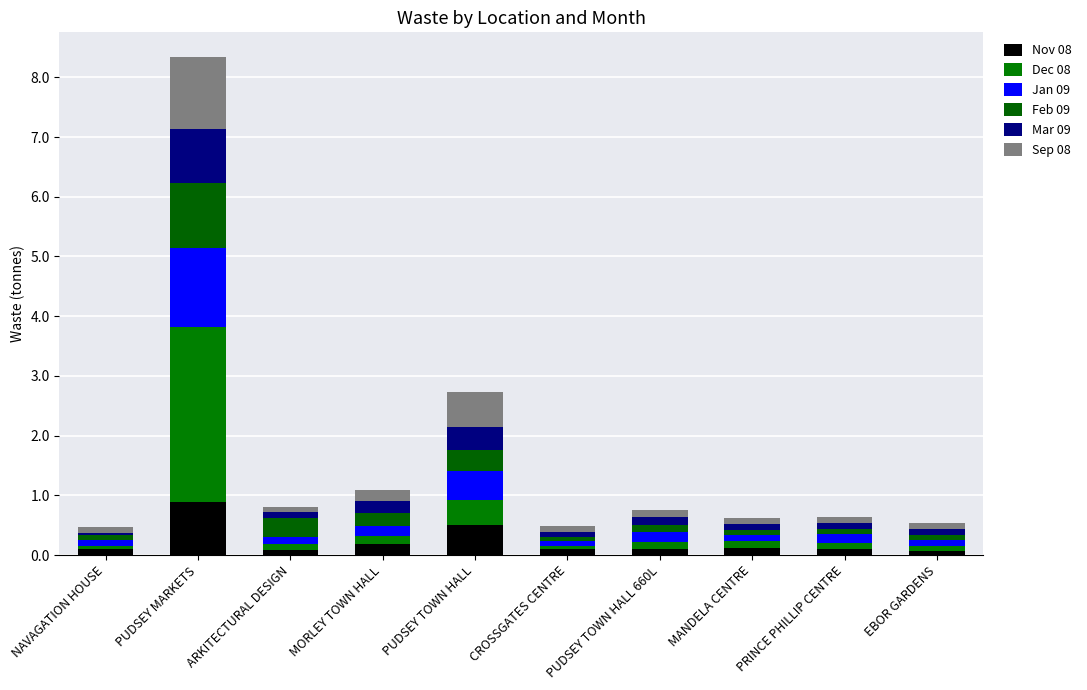

Does the chart contain any negative values?

No